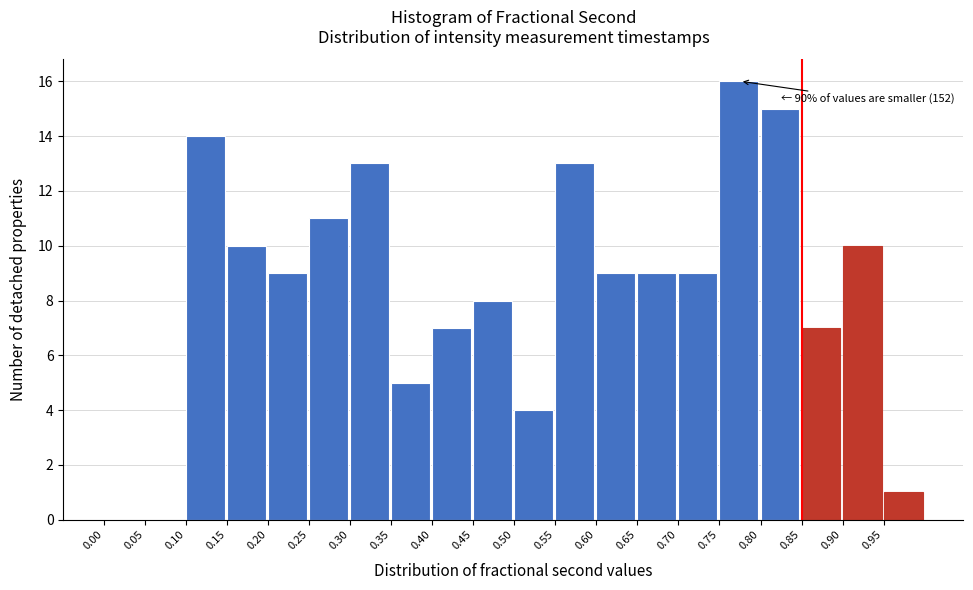

Which range on the x-axis has the tallest bar?

0.75 to 0.80